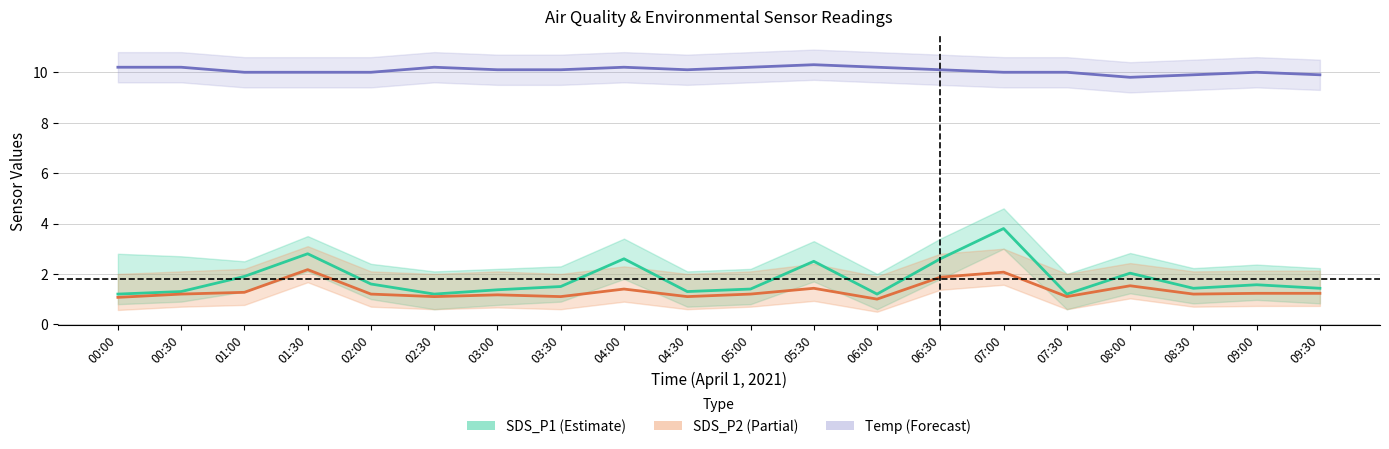

True or false: Temp (Forecast) and SDS_P1 (Estimate) intersect in this chart.

False